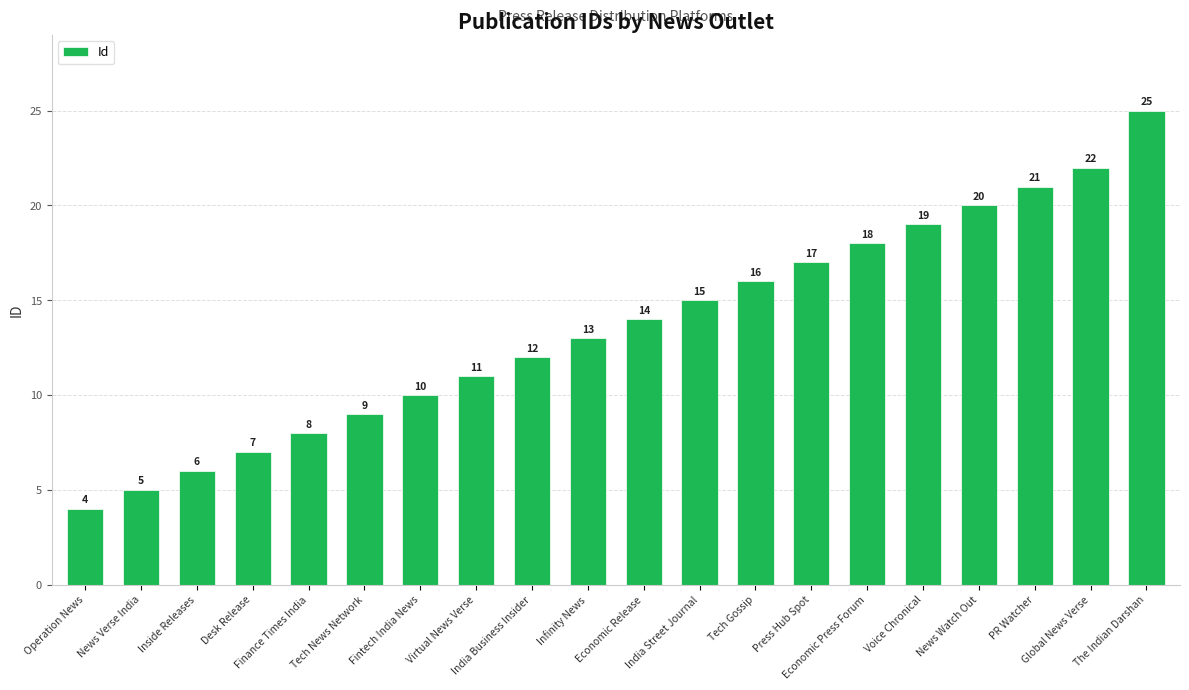

At which label is the value closest to 14?

Economic Release